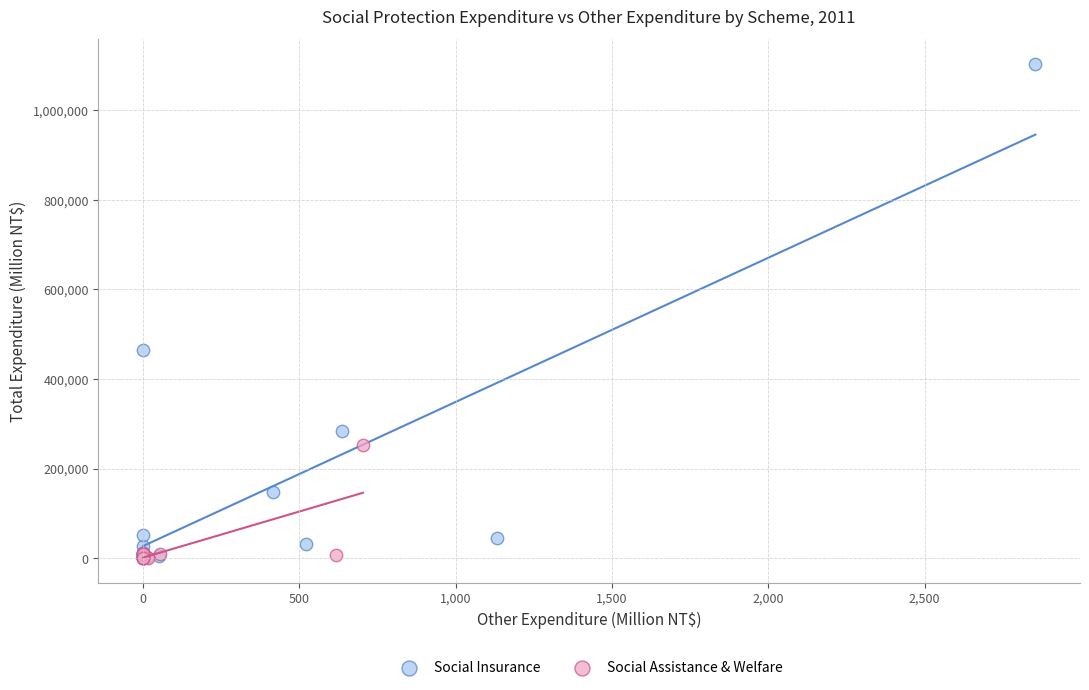

Which series contains the highest Y value?

Social Insurance